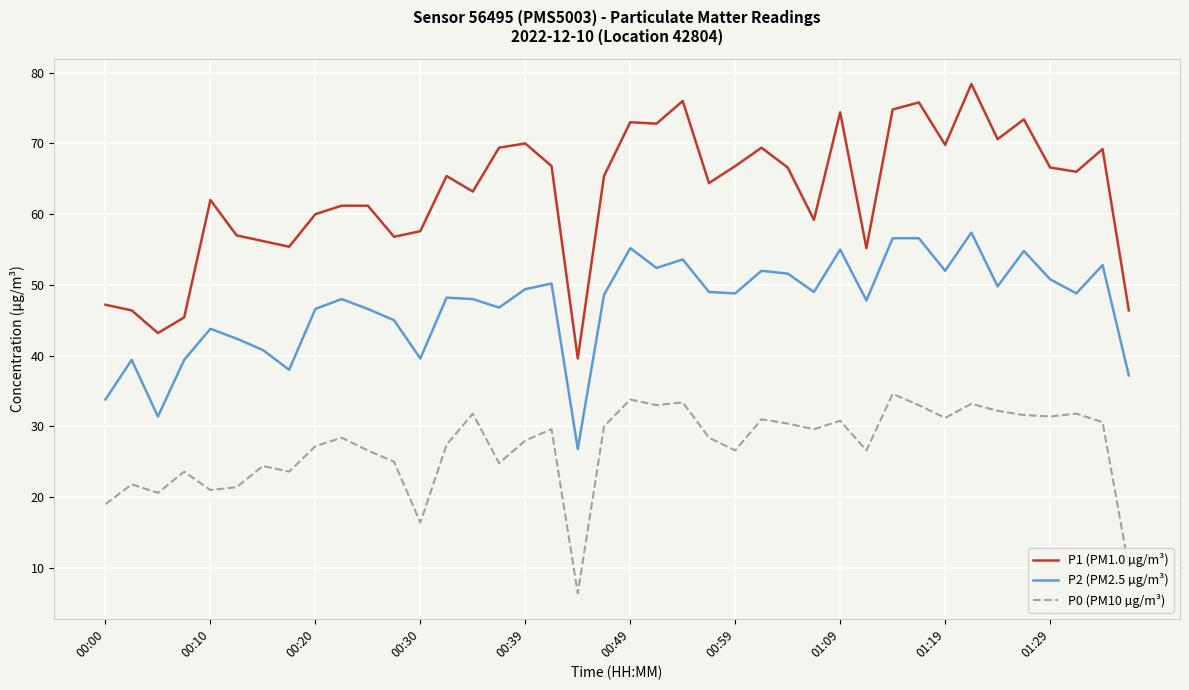

What is the average value of the P1 (PM1.0 µg/m³) series?

63.0